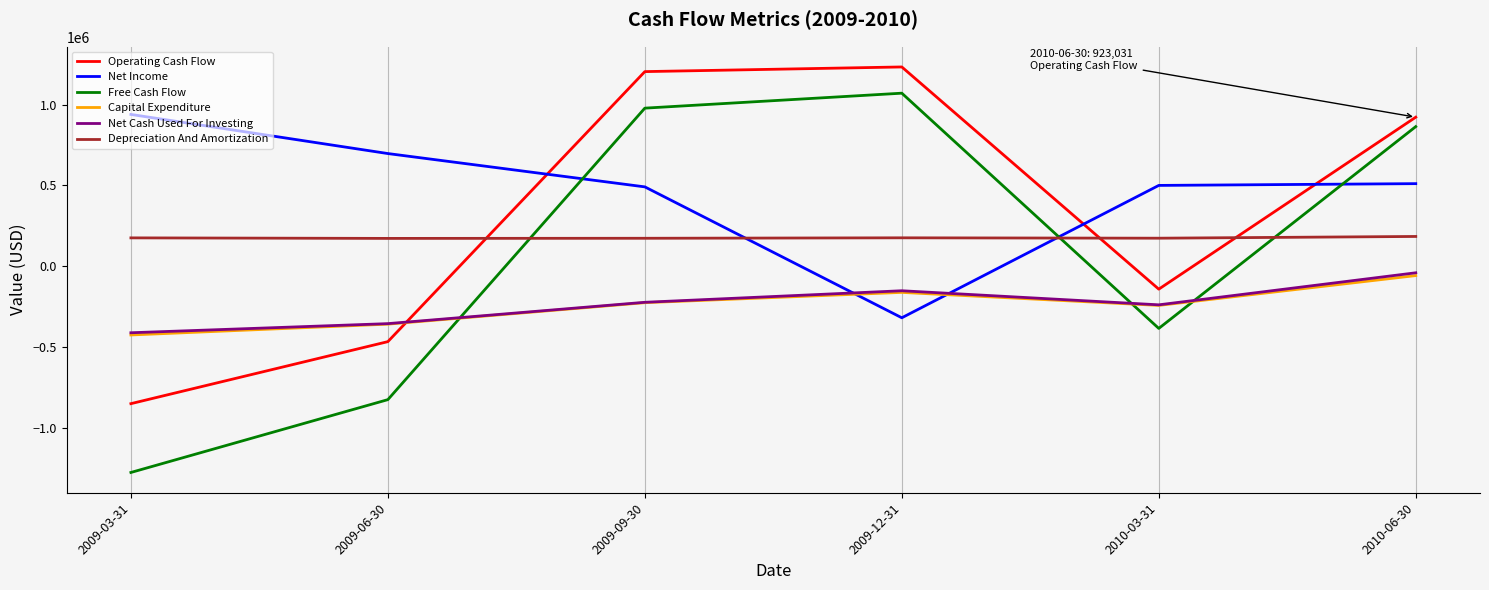

What is the maximum value shown in the chart?

1234209